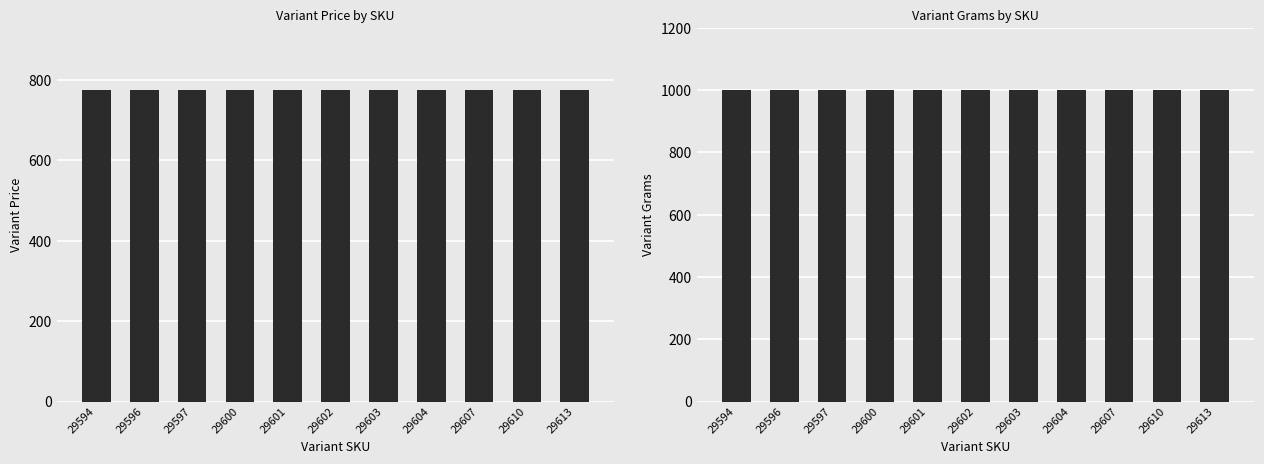

How many series are shown in this chart?

2